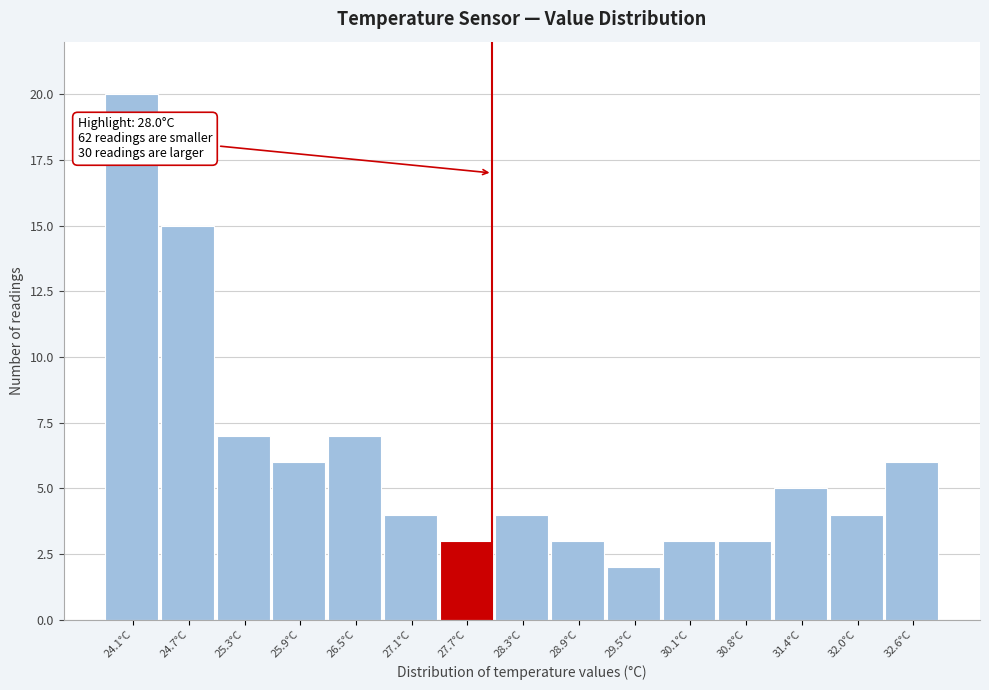

Over which range of the x-axis is the bar tallest?

23.8 to 24.4